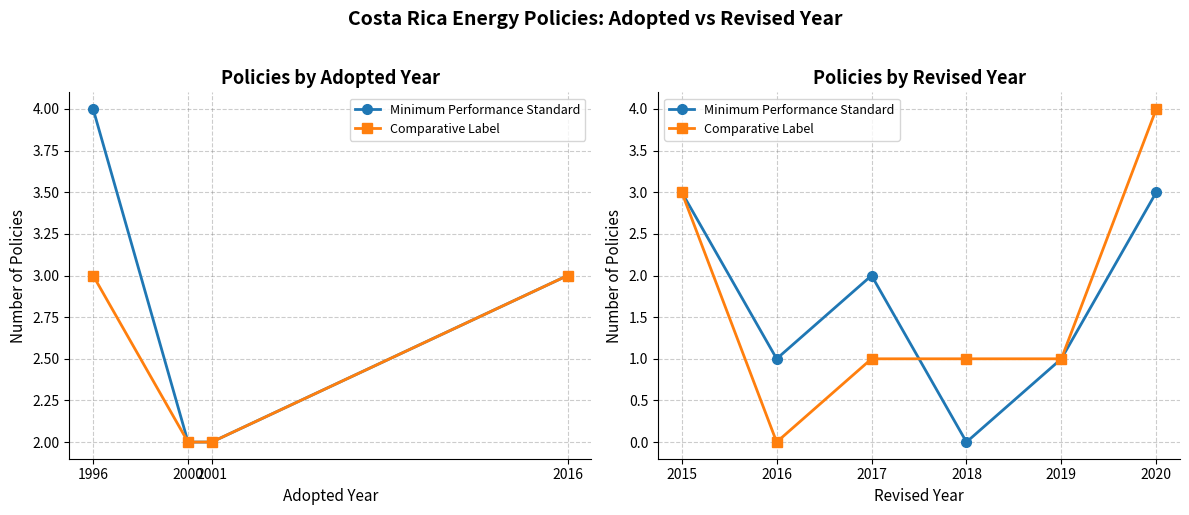

True or false: Minimum Performance Standard has a value of 1 at 2016.

False